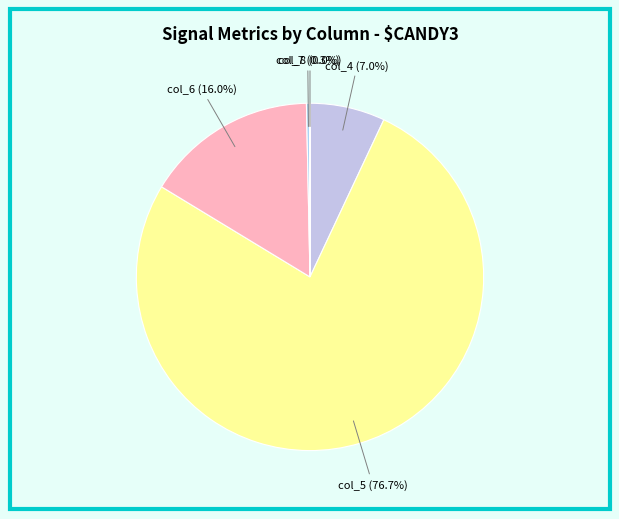

Between col_7 (0.3%) and col_5 (76.7%), which is larger?

col_5 (76.7%)